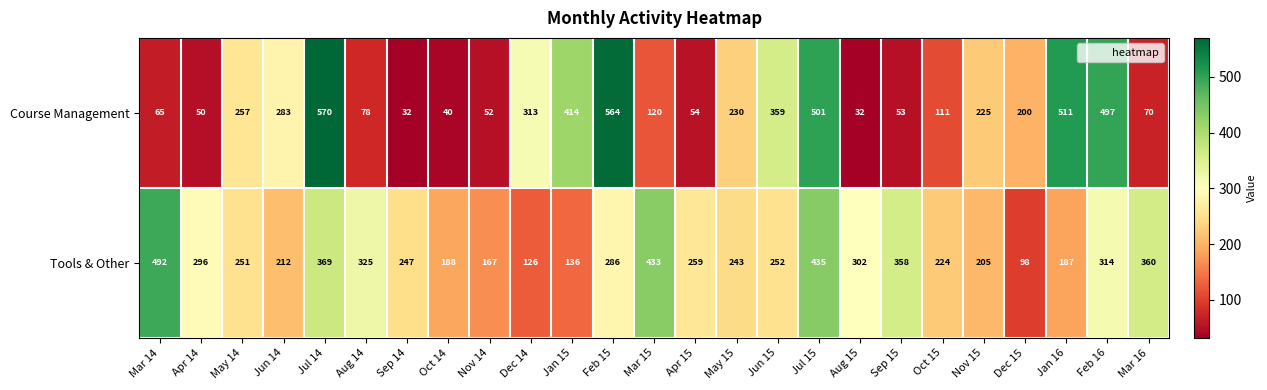

Is it true that Tools & Other equals 164 at Mar 16?

False